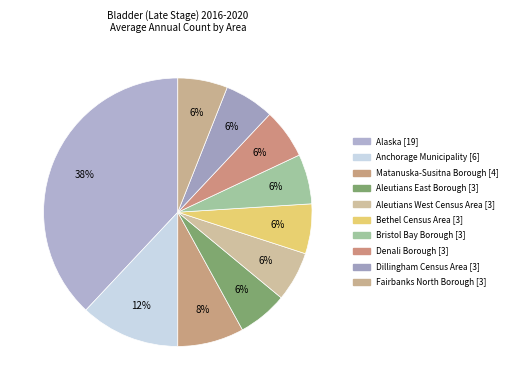

How many slices are in this pie chart?

10